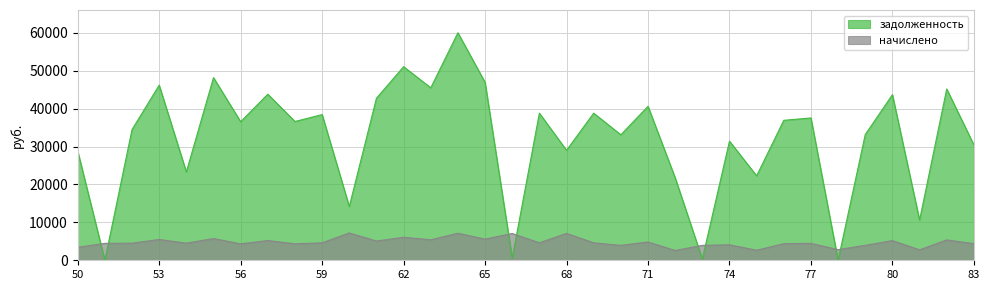

Between which two adjacent categories do задолженность and начислено first intersect?

50 and 51